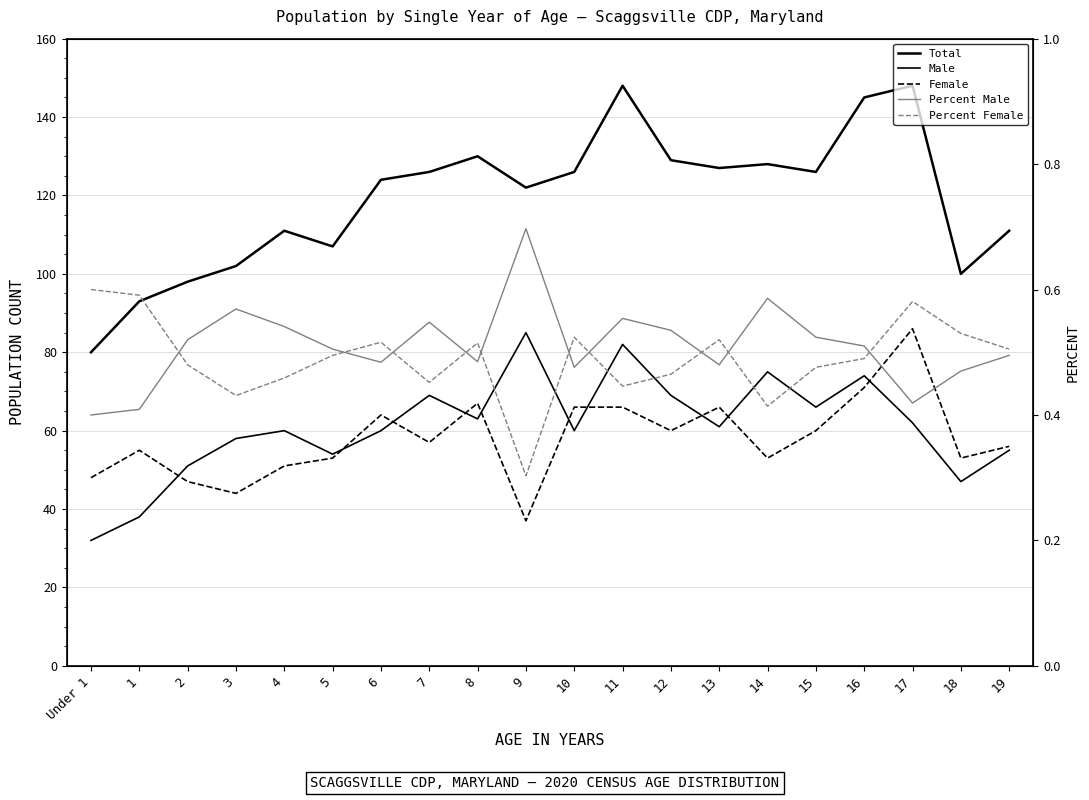

Where is the first local maximum for Total?

4